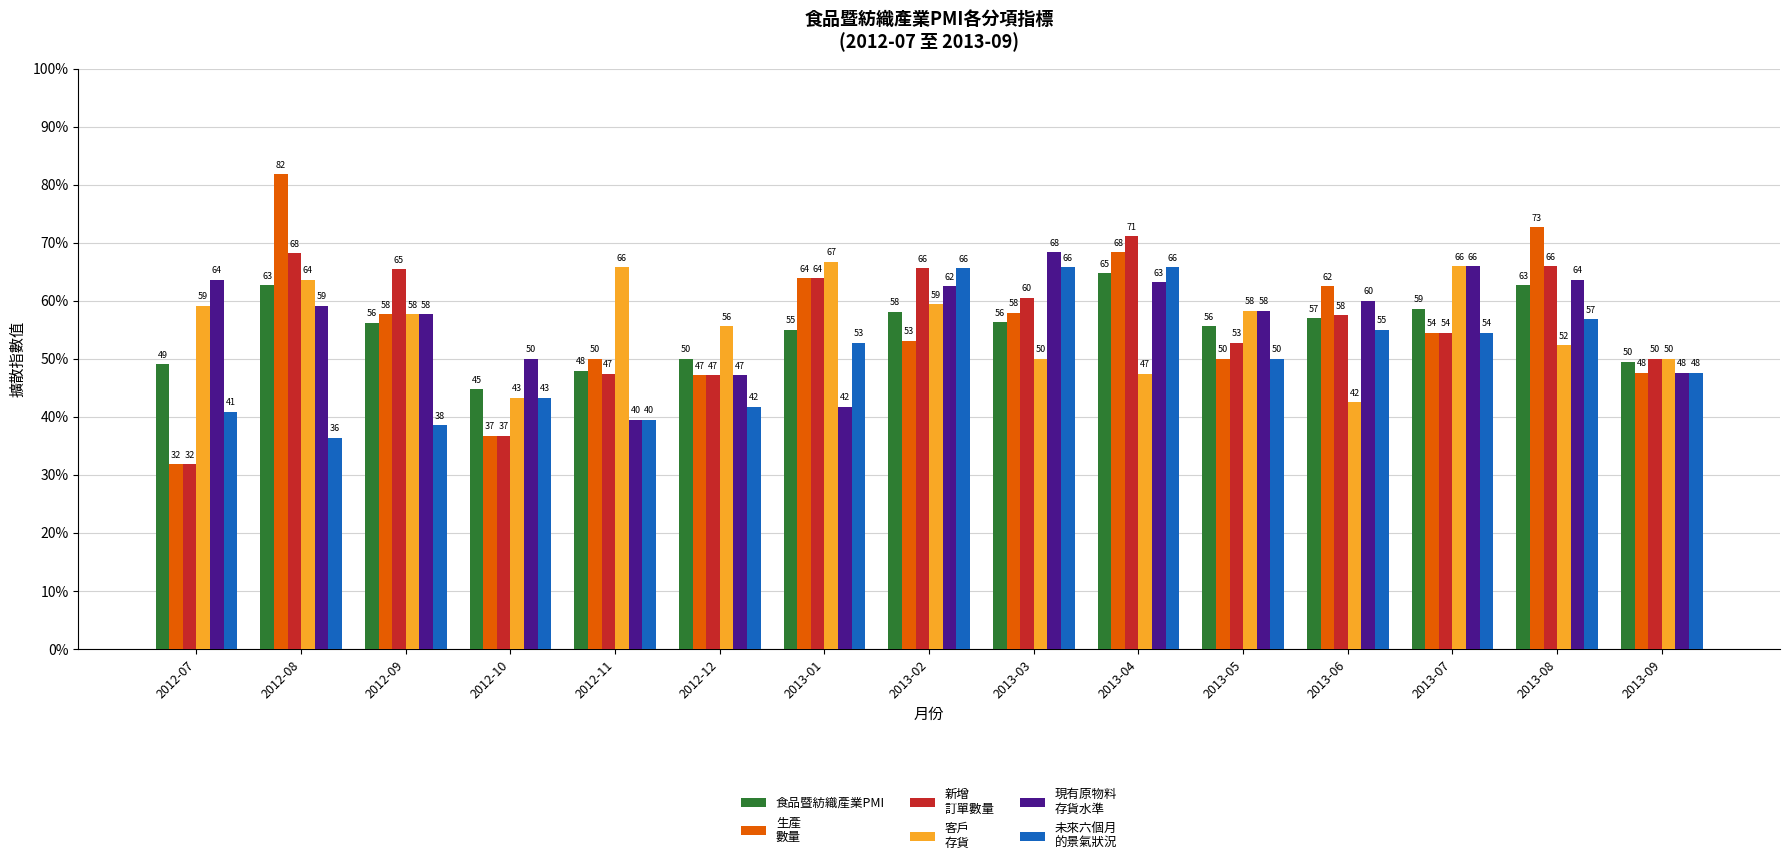

What is the label of the 15th bar from the left?

2013-09